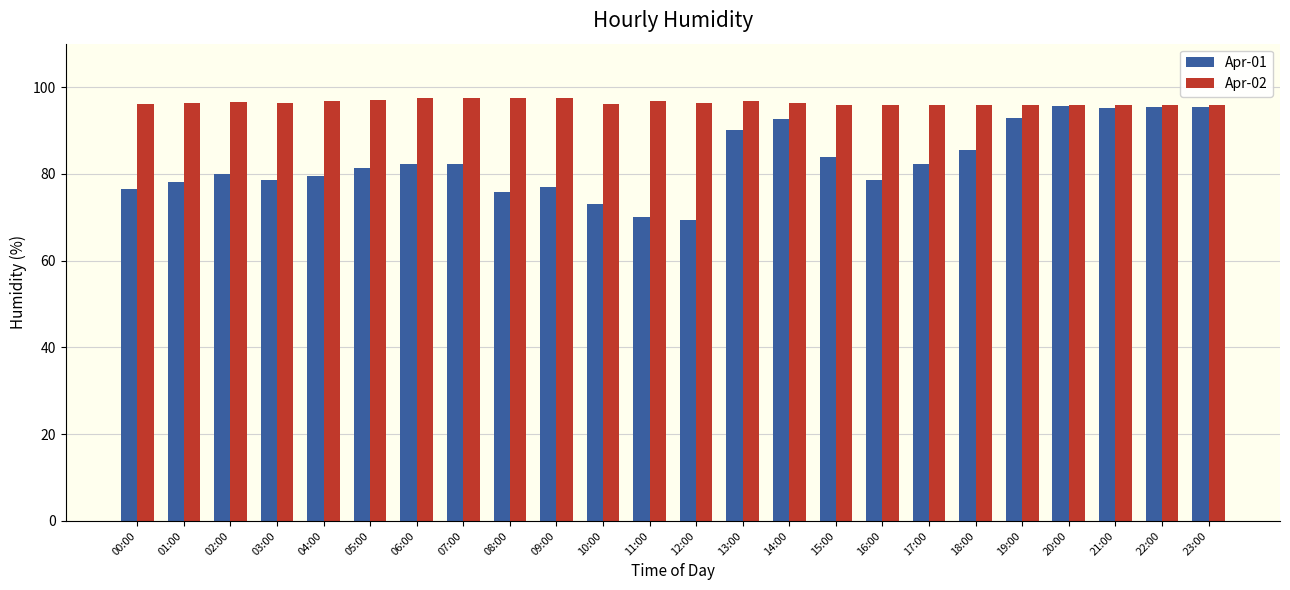

Rank the series by their average value, from lowest to highest.

Apr-01, Apr-02